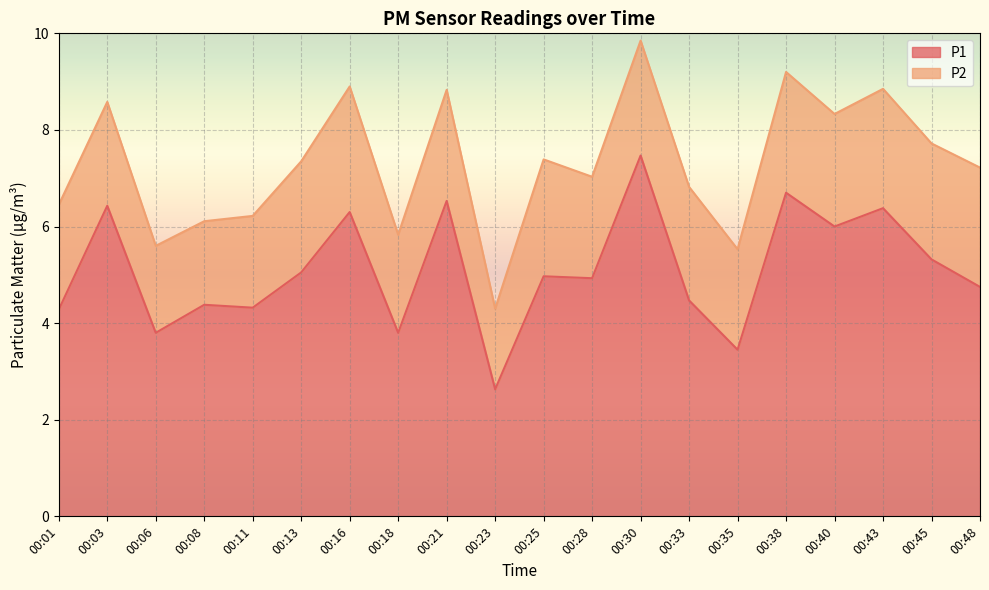

Which category has the lowest value across all series?

00:23